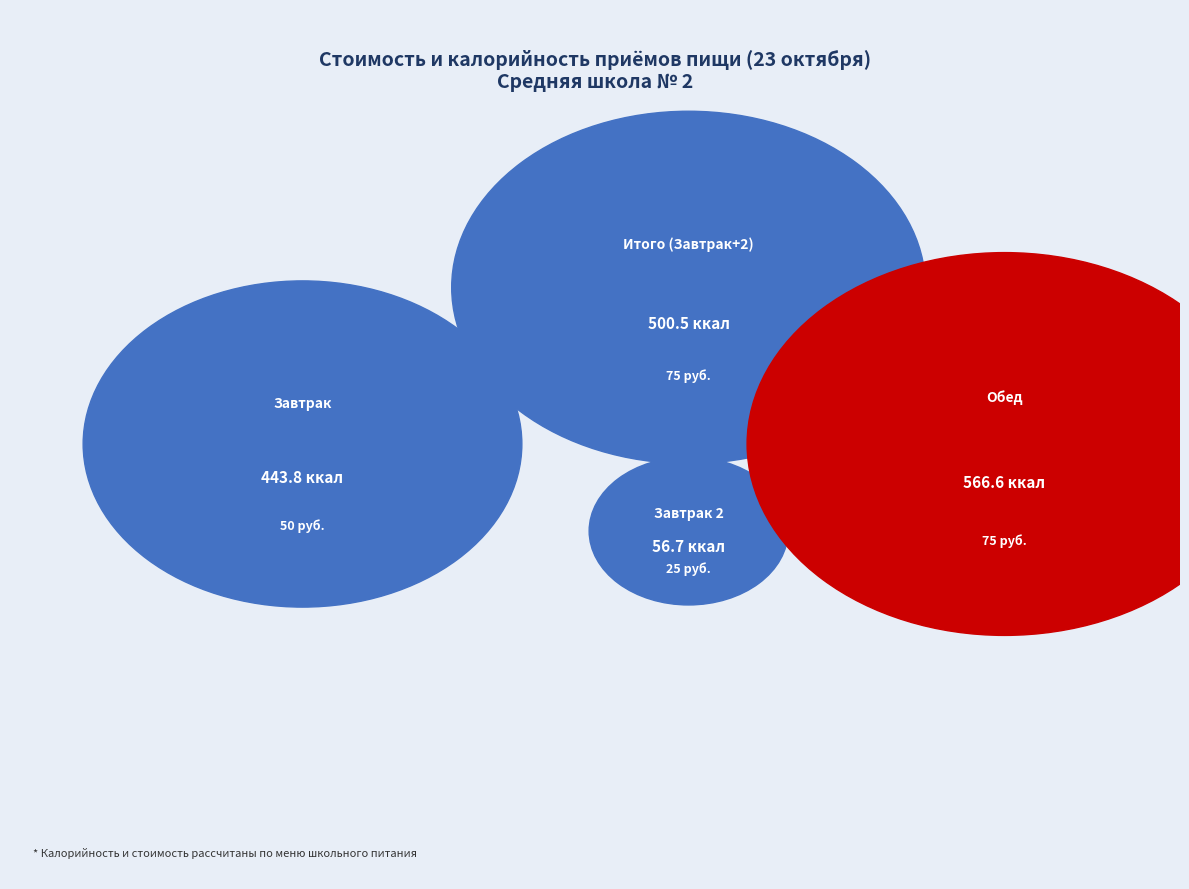

Is there any slice that represents more than half of the pie?

No